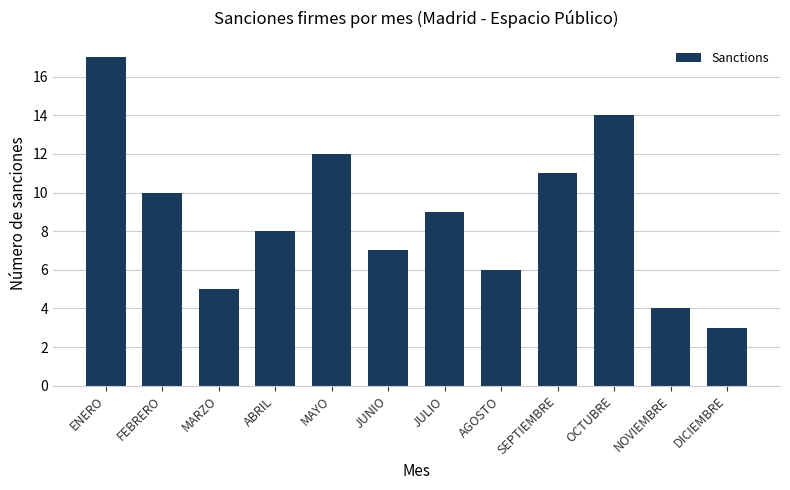

What is the difference between the values at SEPTIEMBRE and MAYO?

1